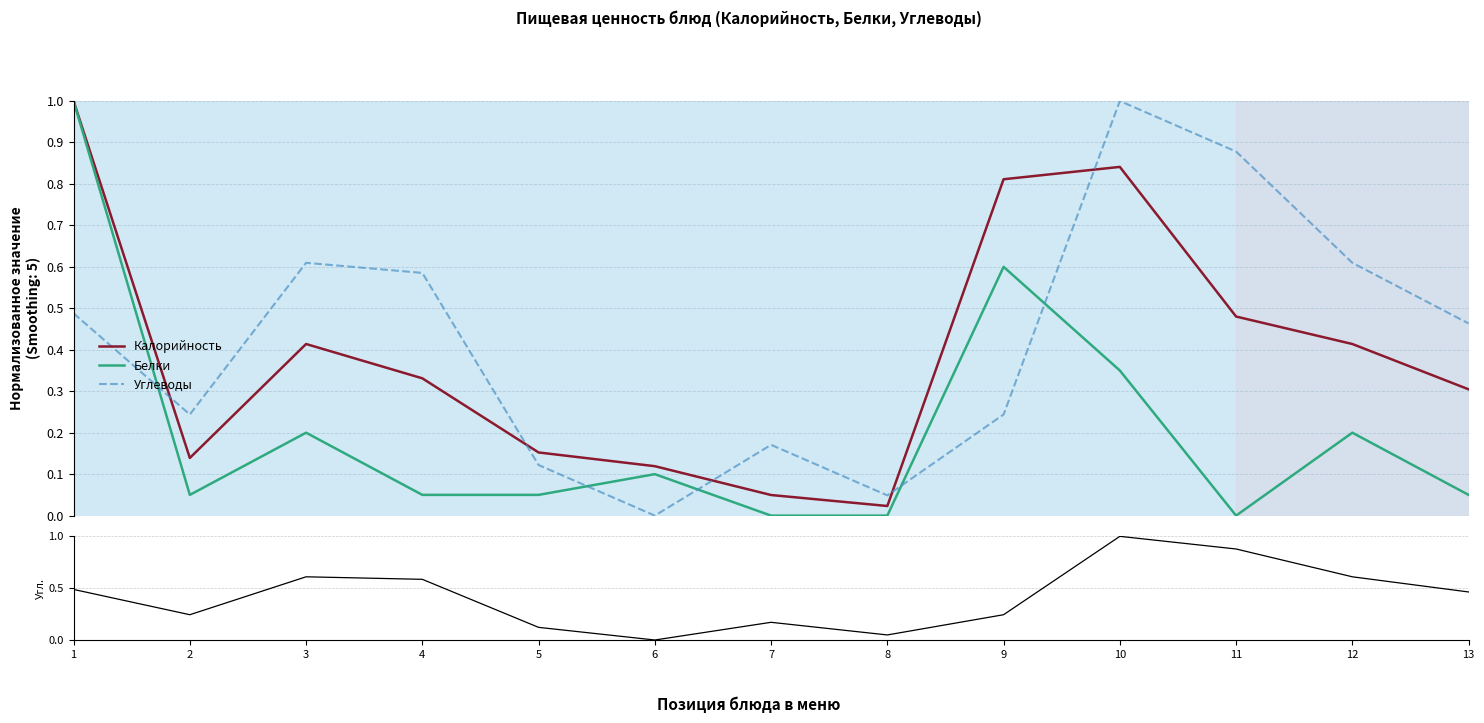

What is the average value of the Калорийность series?

0.4